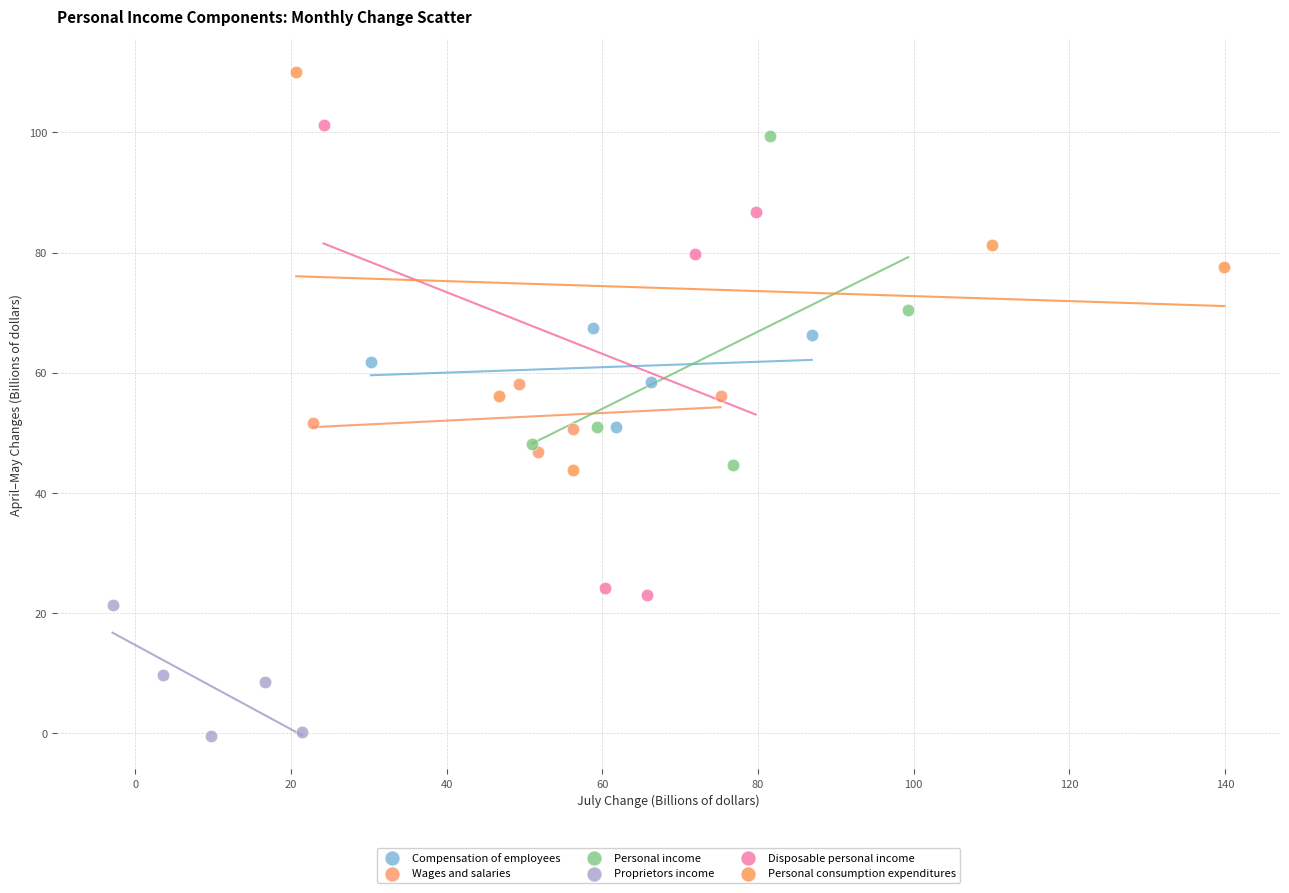

Which series has the largest Y range (max minus min)?

Disposable personal income